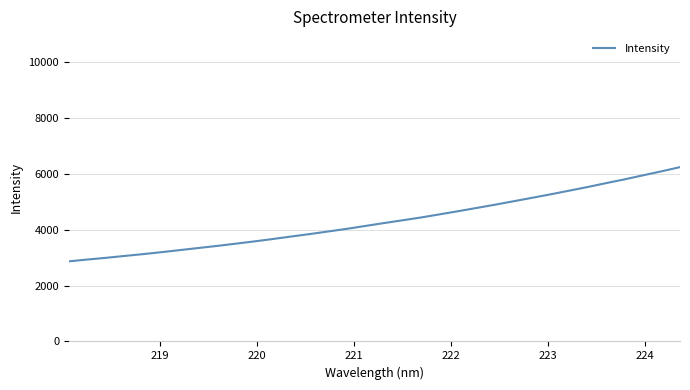

What is the difference between the maximum and minimum values?

3371.8